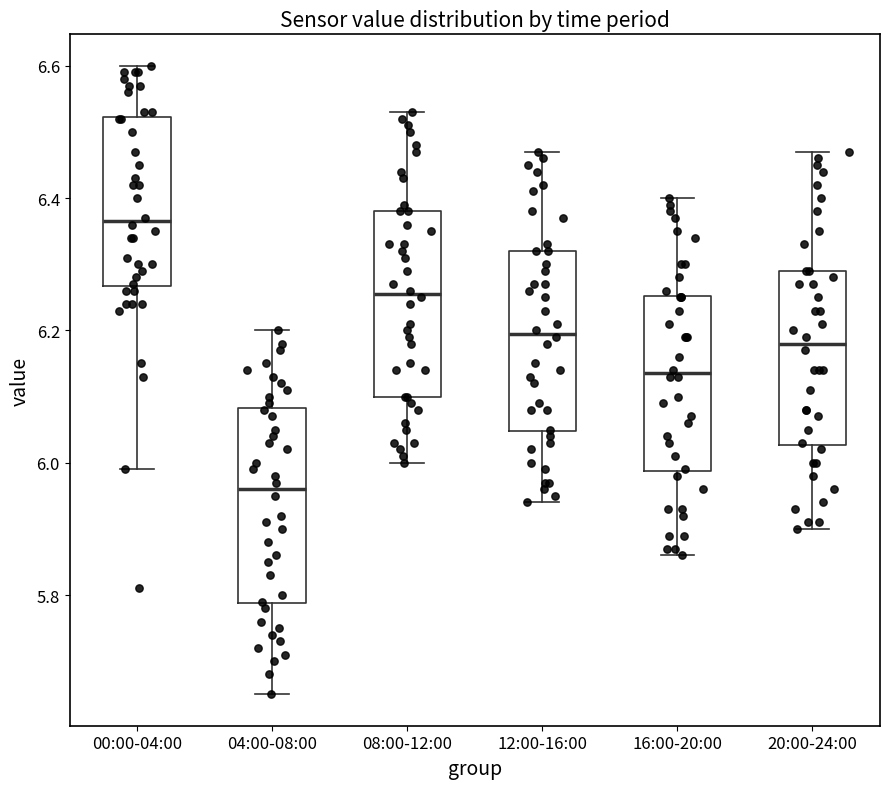

Reading left to right, transcribe this box plot: for each box, give where its median line is, the range the box spans, and where its two whiskers end, as read against the y-axis. The values are not printed on the chart, so give them approximately, as read against the axis.

00:00-04:00: median 6.36, box 6.26 to 6.52, whiskers 6.00 to 6.60
04:00-08:00: median 5.96, box 5.78 to 6.08, whiskers 5.66 to 6.20
08:00-12:00: median 6.26, box 6.10 to 6.38, whiskers 6.00 to 6.54
12:00-16:00: median 6.20, box 6.04 to 6.32, whiskers 5.94 to 6.48
16:00-20:00: median 6.14, box 5.98 to 6.26, whiskers 5.86 to 6.40
20:00-24:00: median 6.18, box 6.02 to 6.30, whiskers 5.90 to 6.48